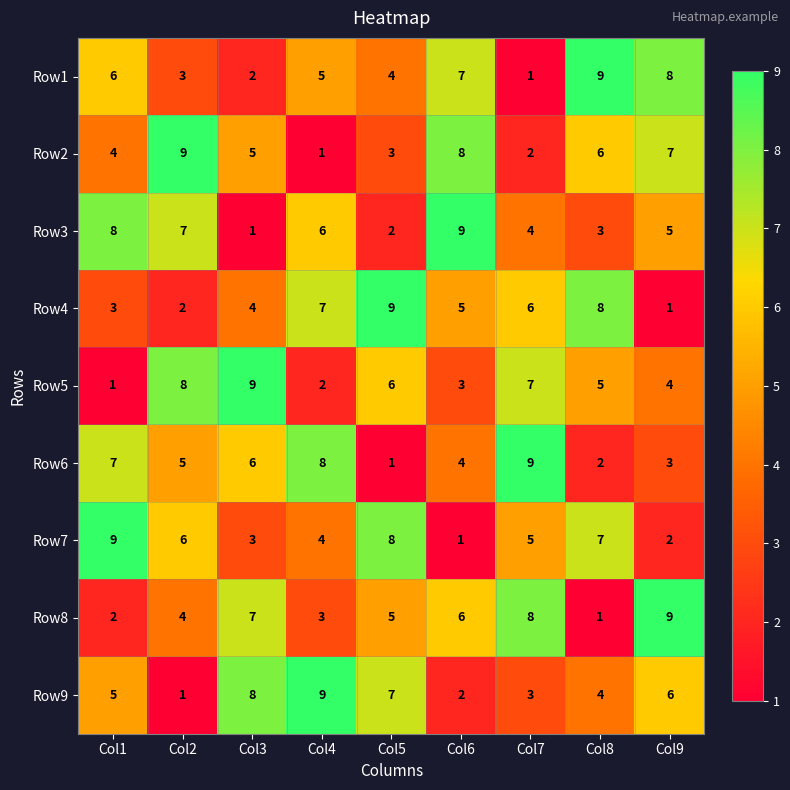

What is the total value across all series at Col5?

45